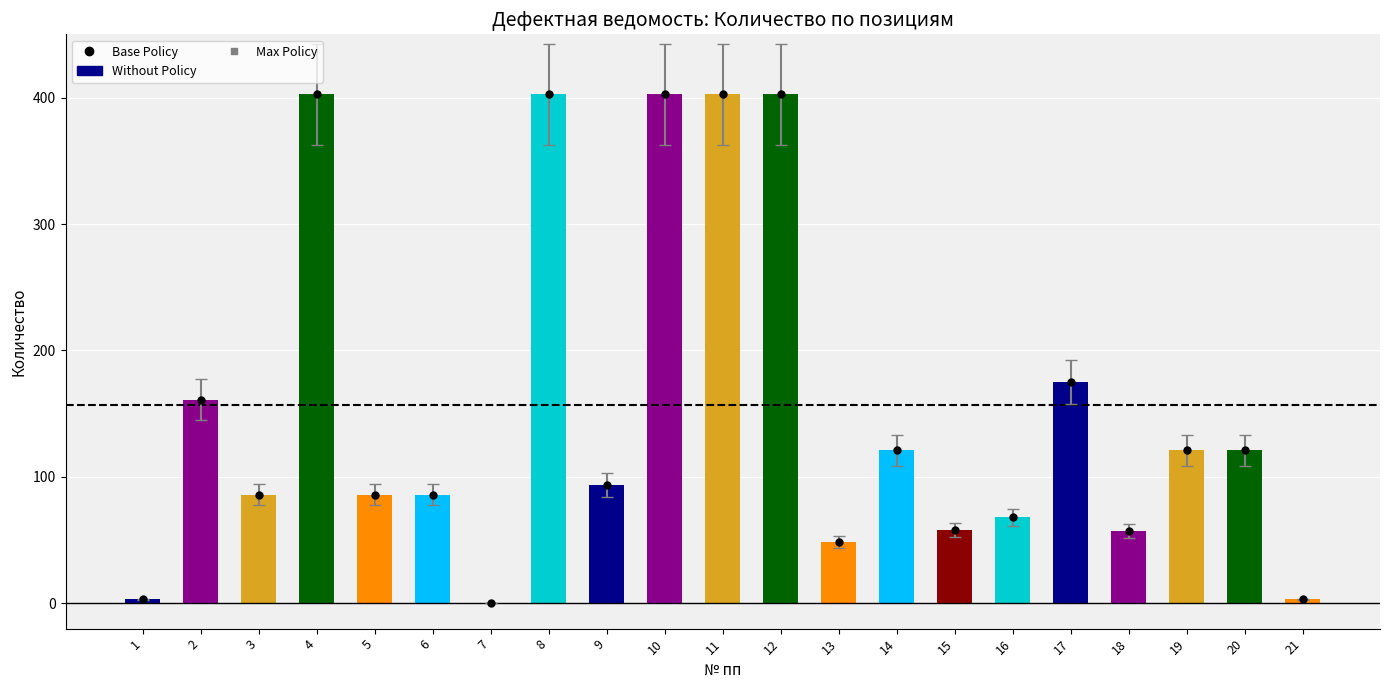

Approximately how many times larger is the value at 2 compared to 11?

0.4